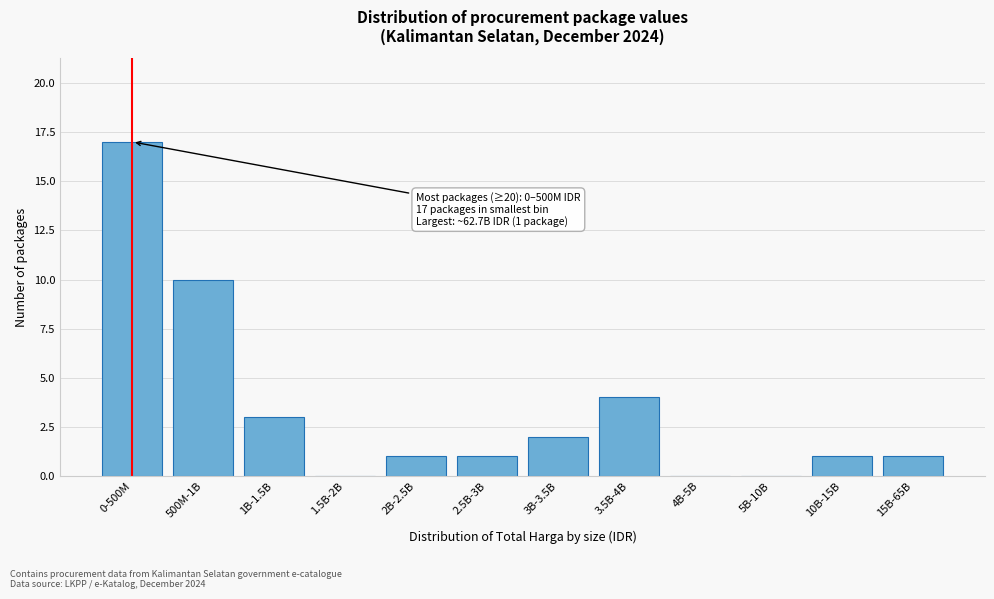

Reading right to left, what are all the values shown in this chart?

15B-65B=1	10B-15B=1	5B-10B=0	4B-5B=0	3.5B-4B=4	3B-3.5B=2	2.5B-3B=1	2B-2.5B=1	1.5B-2B=0	1B-1.5B=3	500M-1B=10	0-500M=17